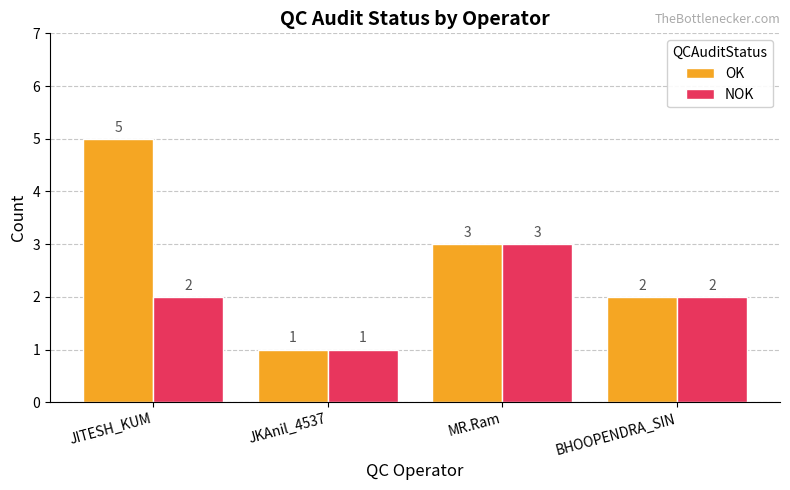

What are all the series names shown in the legend?

OK, NOK